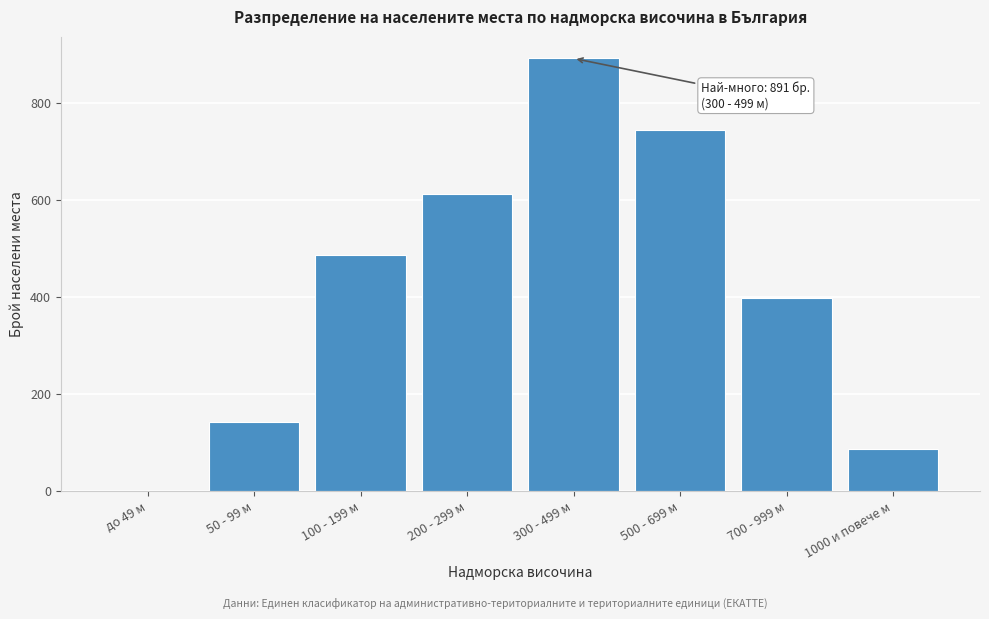

Reading left to right, extract all data points from this chart.

до 49 м=0	50 - 99 м=142	100 - 199 м=487	200 - 299 м=612	300 - 499 м=891	500 - 699 м=743	700 - 999 м=398	1000 и повече м=87